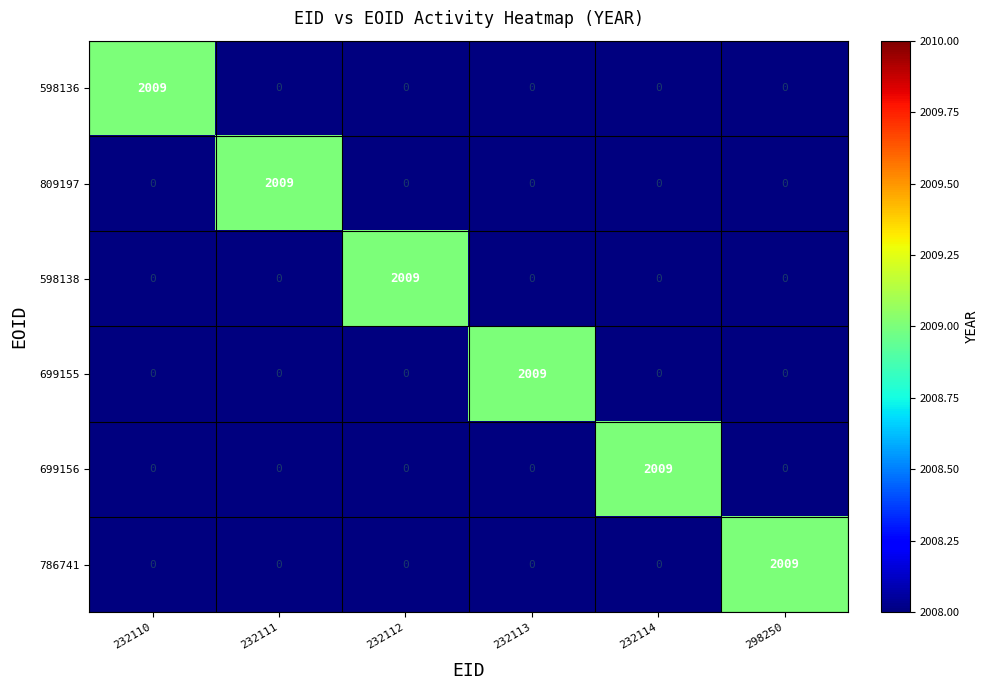

Is the value of 598136 at 232110 greater than the value of 598138 at 232111?

Yes